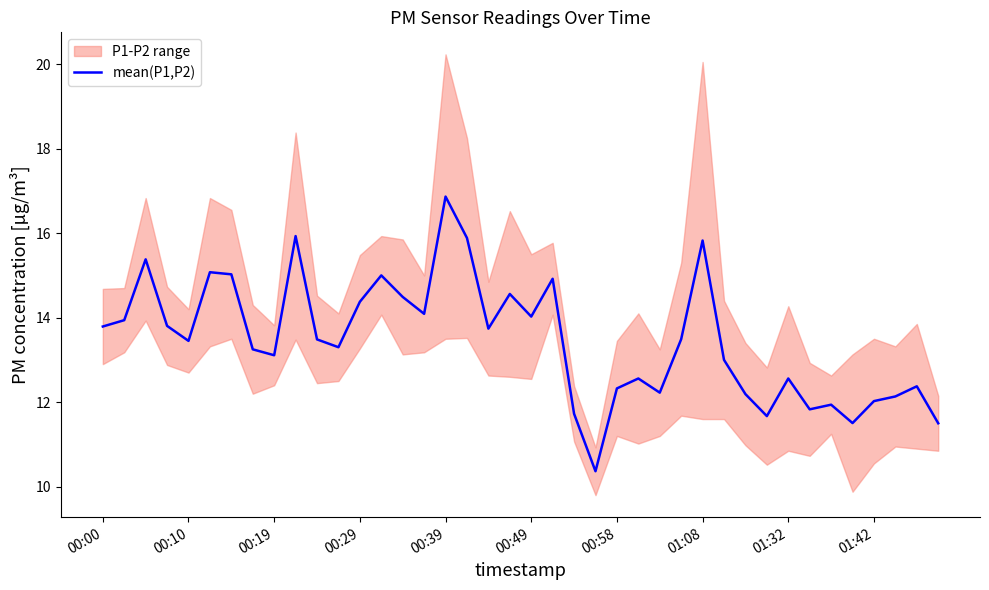

The mean(P1,P2) series shows 13.1 at 00:19. True or false?

True